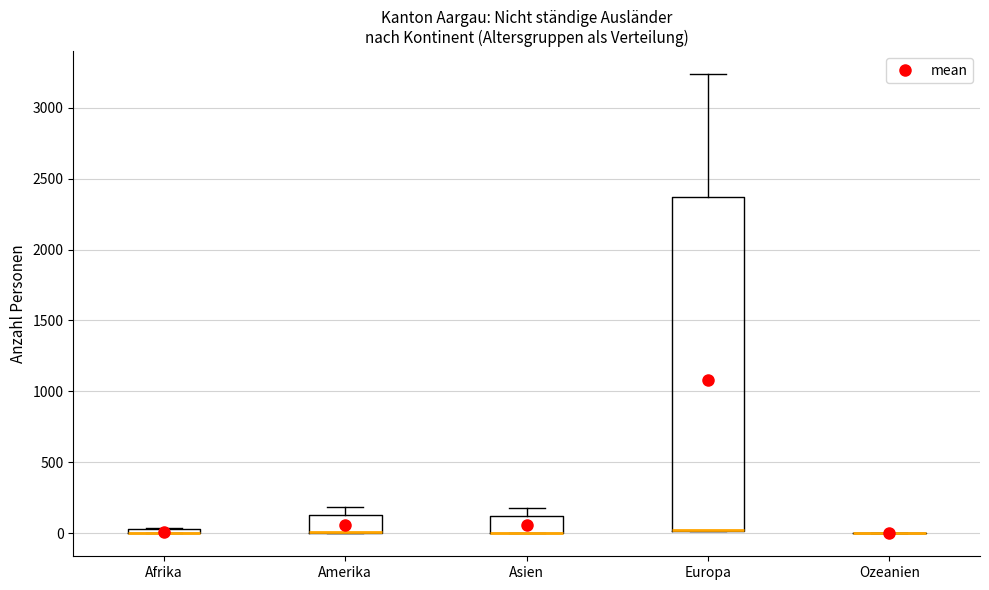

Comparing the boxes themselves (not the whiskers), which one is the tallest?

Europa